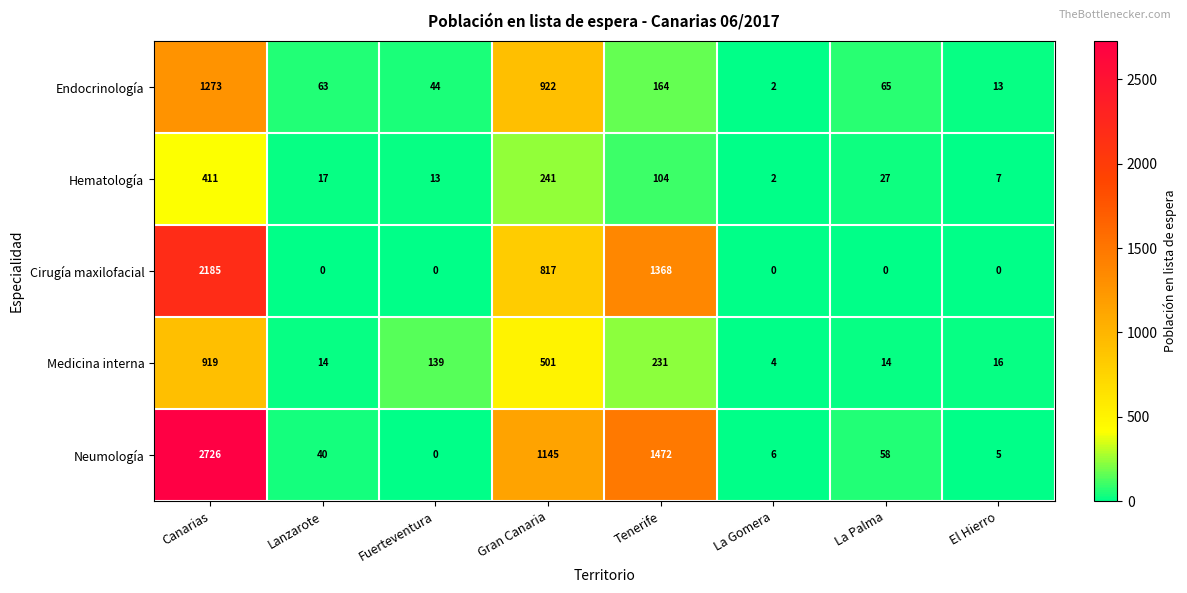

What is the spread (max minus min) of values at Fuerteventura?

139